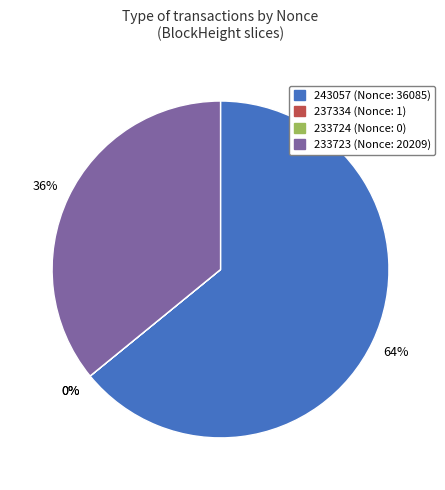

How many slices are in this pie chart?

4